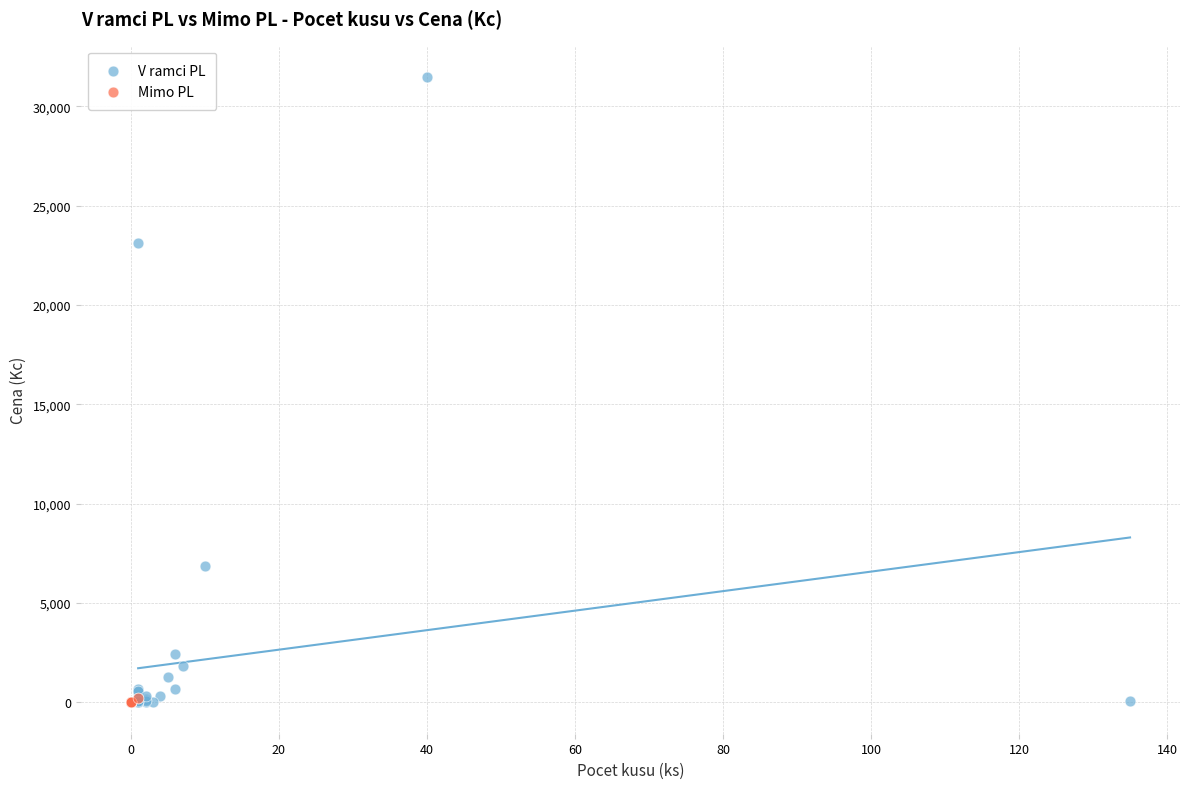

Which series has the largest Y range (max minus min)?

V ramci PL